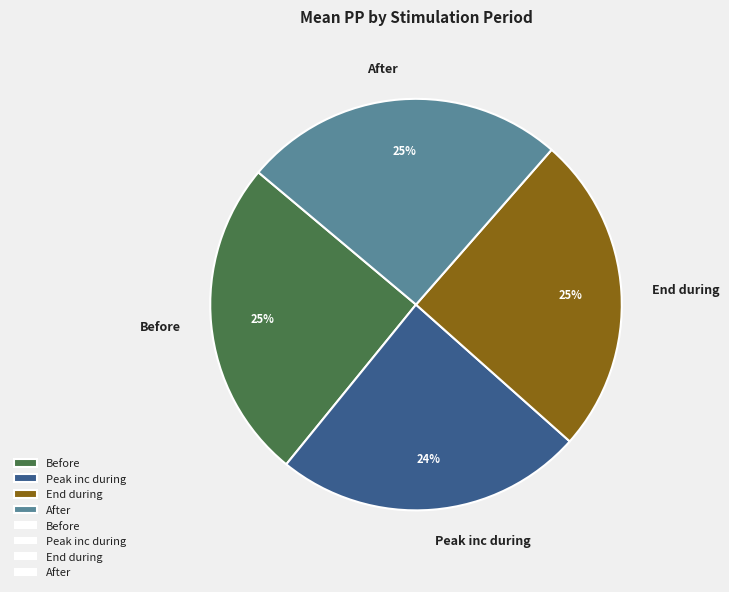

Combined, do Before and After account for over 50%?

Yes